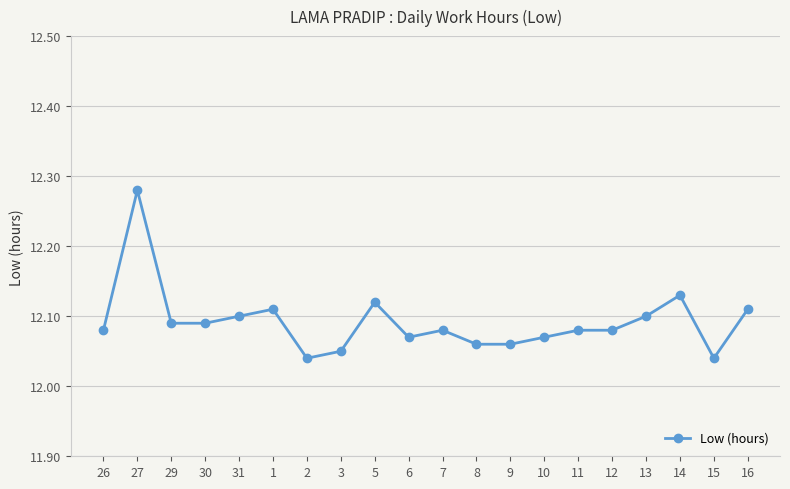

True or false: the data shows 12.1 at 13.

True